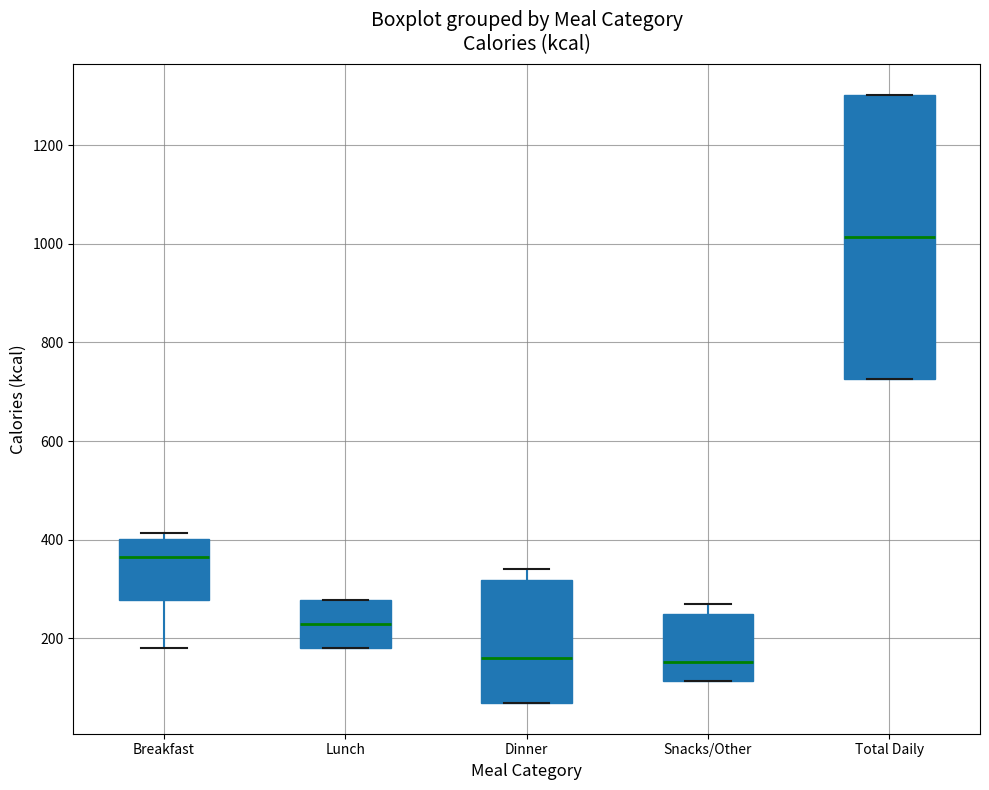

Reading left to right, read every box against the y-axis: the position of its median line, the range the box covers, and the ends of its whiskers. The values are not printed on the chart, so give them approximately, as read against the axis.

Breakfast: median 360, box 280 to 400, whiskers 180 to 420
Lunch: median 220, box 180 to 280, whiskers 180 to 280
Dinner: median 160, box 60 to 320, whiskers 60 to 340
Snacks/Other: median 160, box 120 to 260, whiskers 120 to 280
Total Daily: median 1020, box 720 to 1300, whiskers 720 to 1300